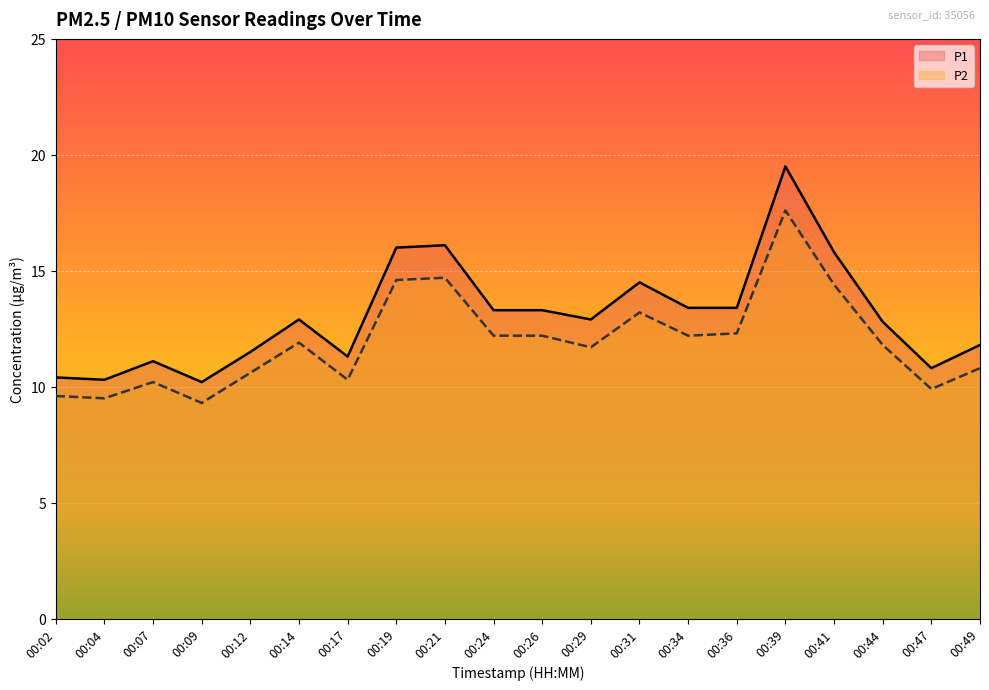

True or false: P1 has a value of 16.1 at 00:21.

True